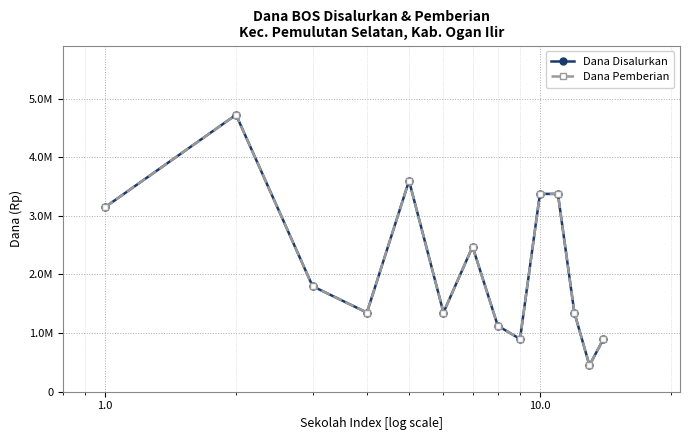

Which series has the largest total across all categories?

Dana Disalurkan